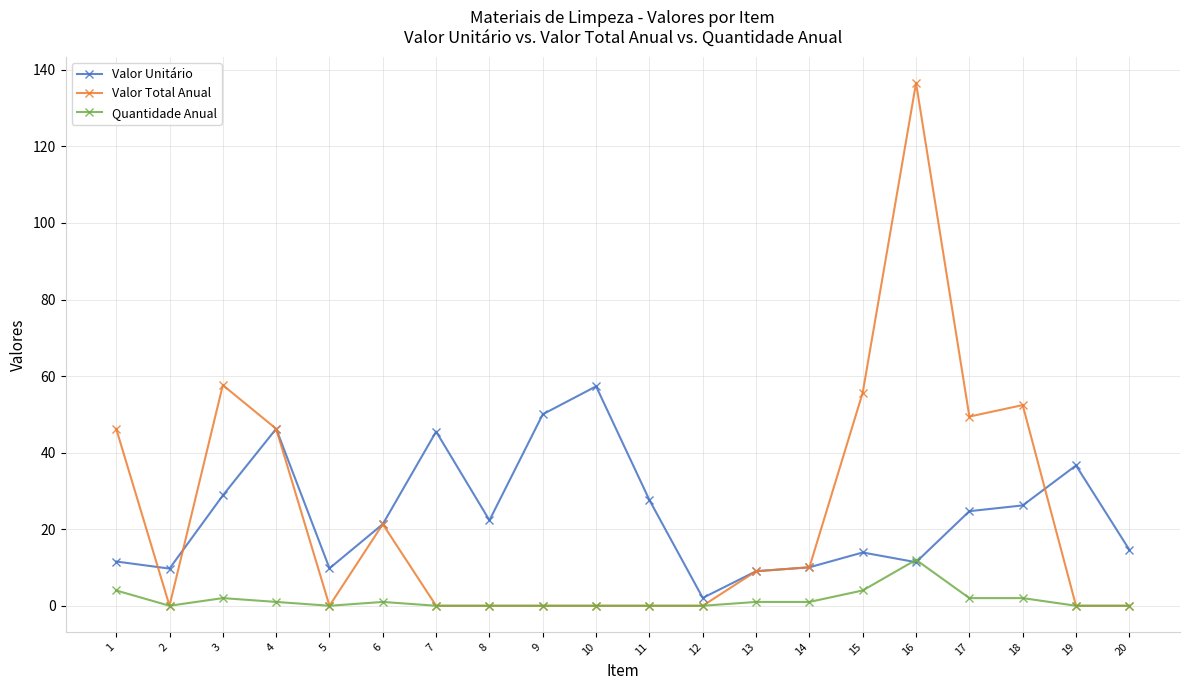

Rank the series by their maximum value, from highest to lowest.

Valor Total Anual, Valor Unitário, Quantidade Anual